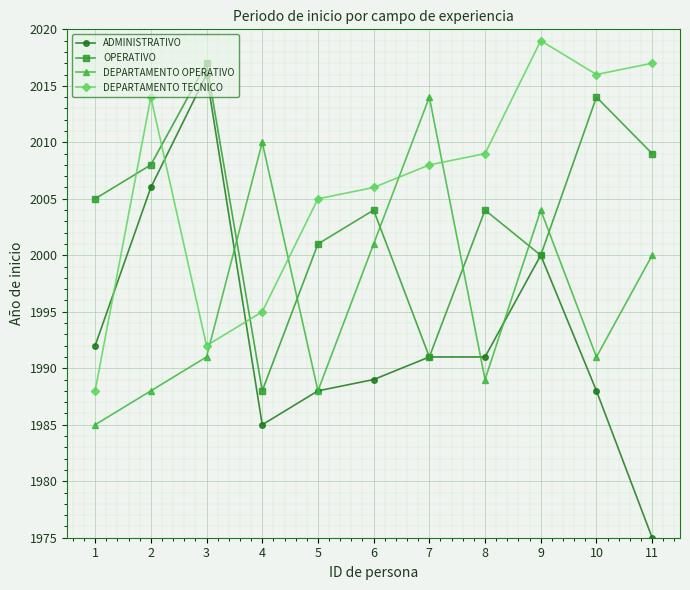

The value of OPERATIVO at 5 is 2001. True or false?

True